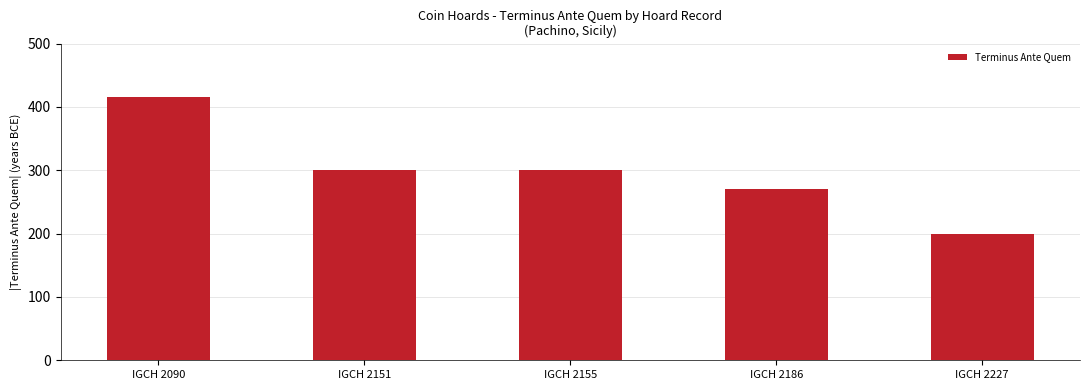

Which category has the highest value across all series?

IGCH 2090